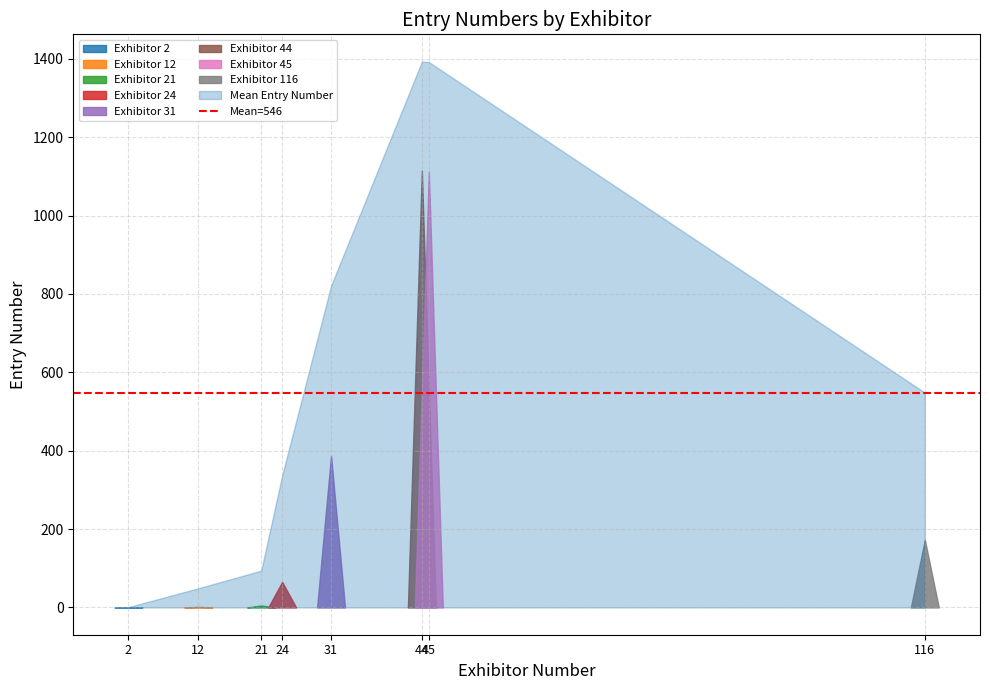

How many values are below 548?

5